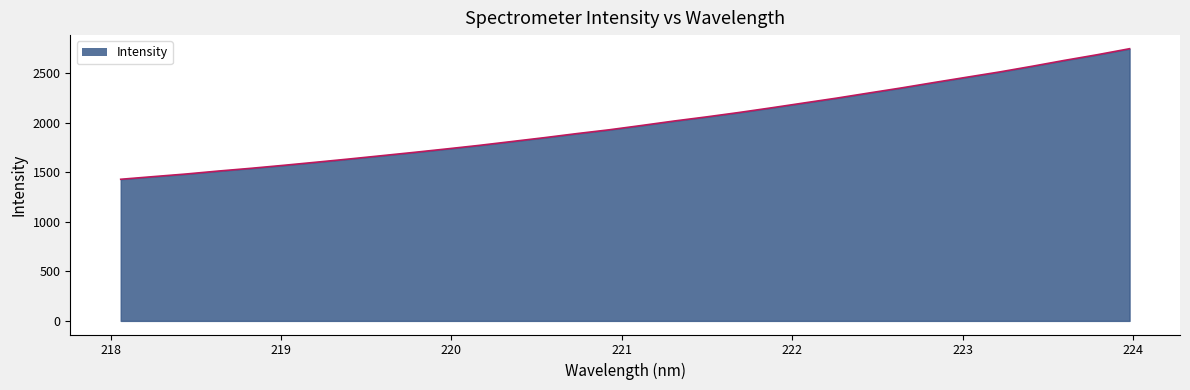

What is the smallest value displayed?

1430.0